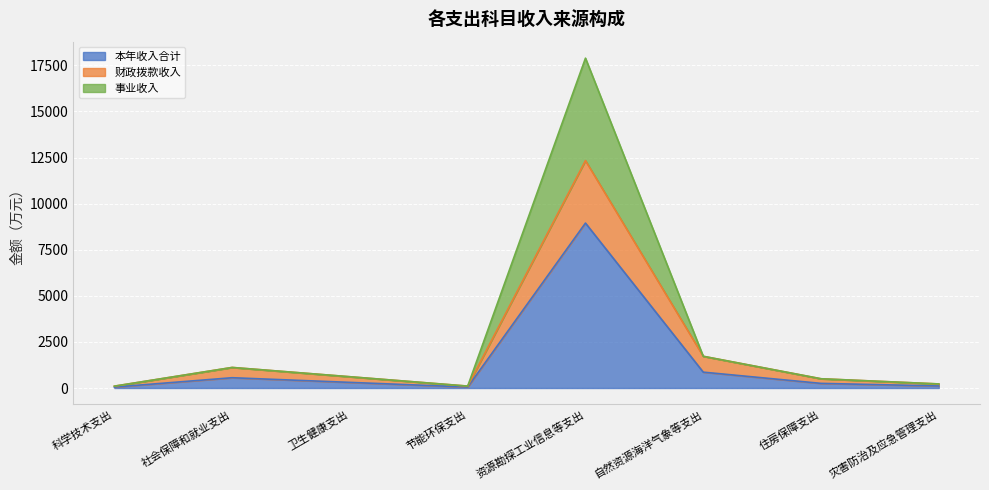

What is the label of the 3rd point from the right?

自然资源海洋气象等支出